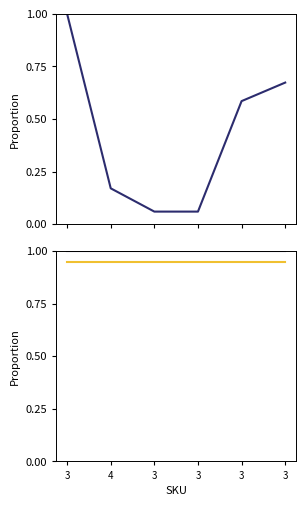

At how many categories does at least one series exceed 0?

6